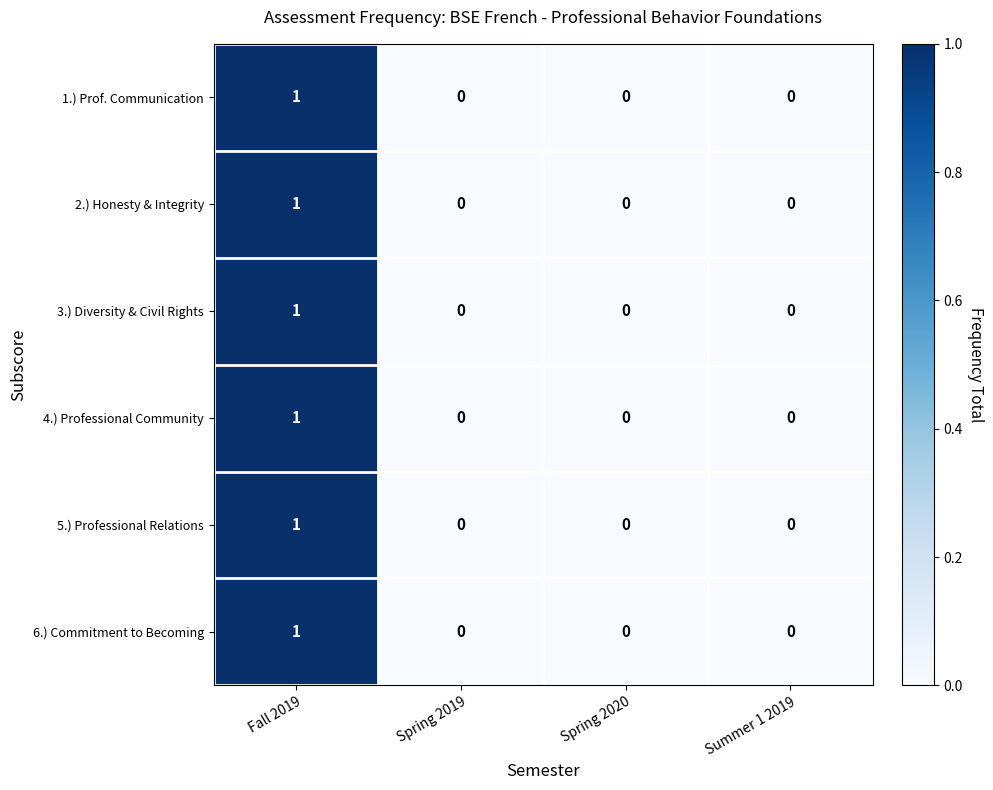

The value of 1.) Prof. Communication at Summer 1 2019 is 0. True or false?

True